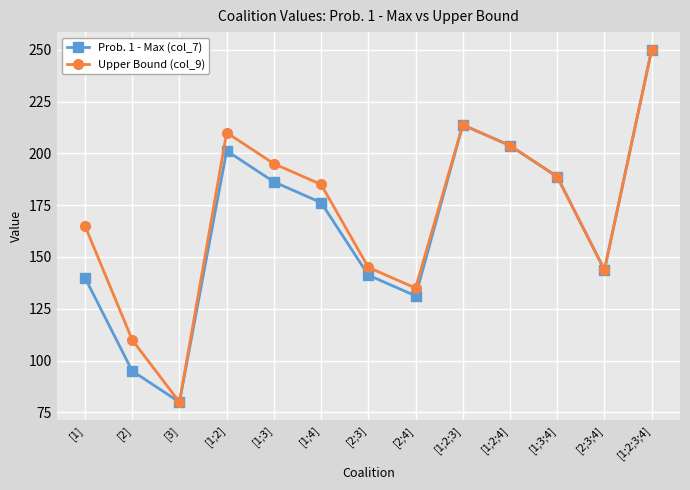

List the series in order of their overall mean, highest first.

Upper Bound (col_9), Prob. 1 - Max (col_7)